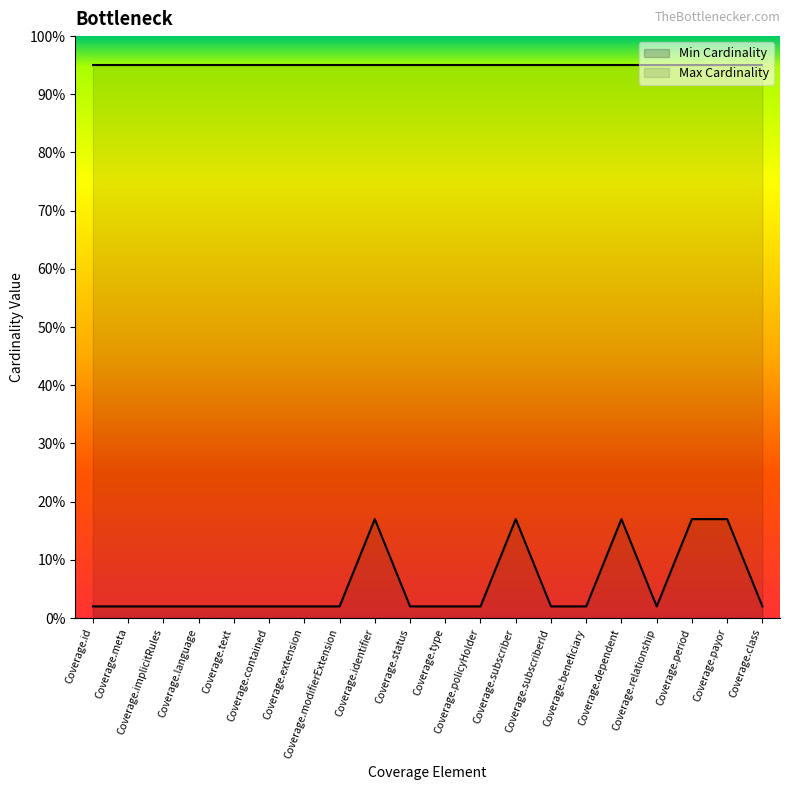

What is the label of the 11th point from the right?

Coverage.status